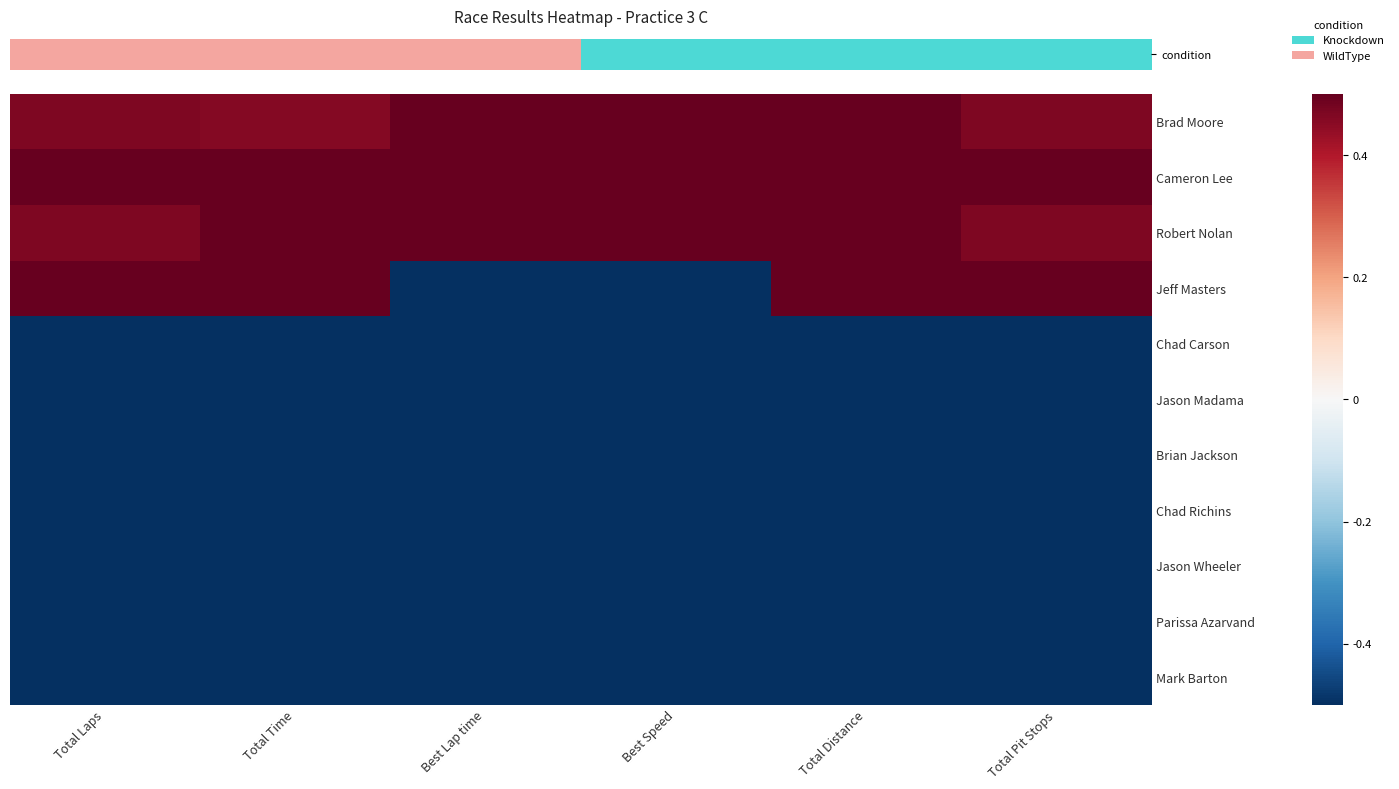

How many data points does each series have?

6